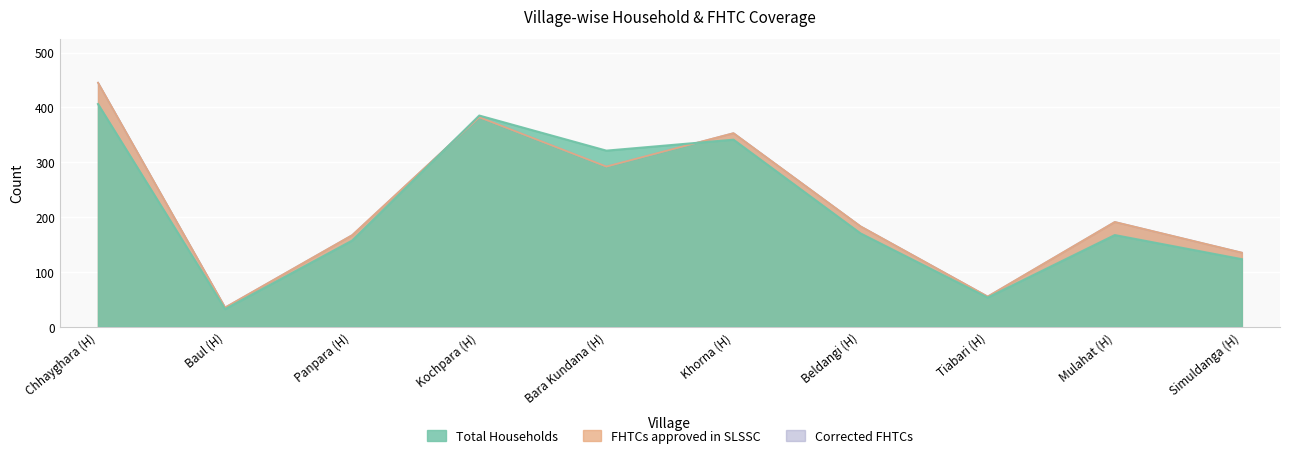

What is the total value across all series at Baul (H)?

102